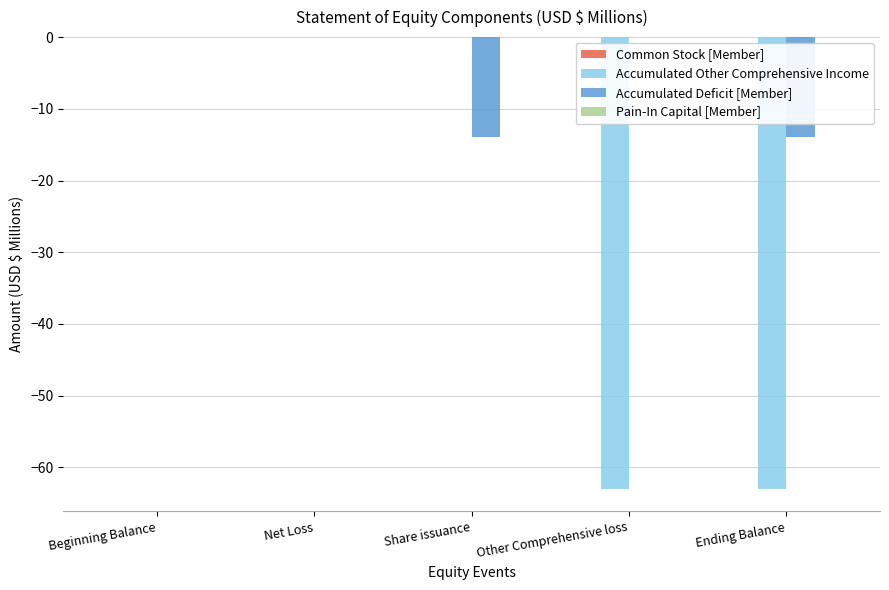

How many groups of bars are there?

5